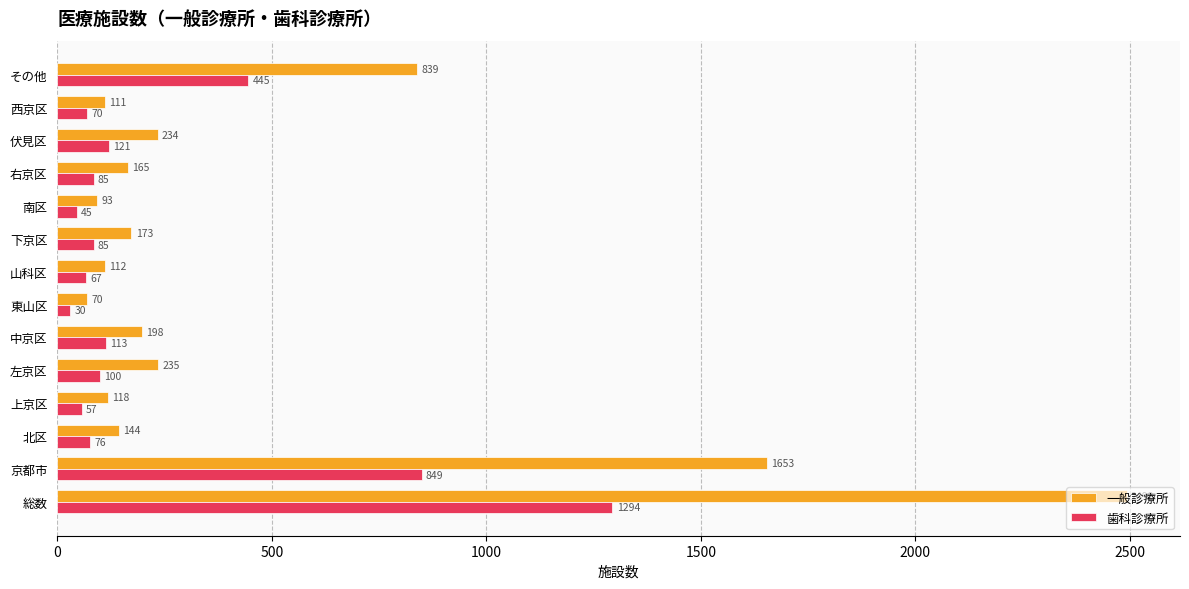

Which category has the lowest value across all series?

東山区